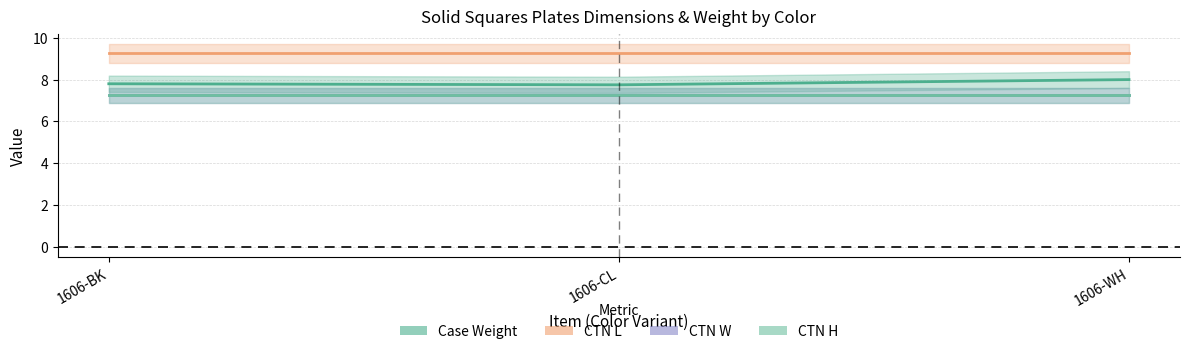

How many data points does each series have?

3